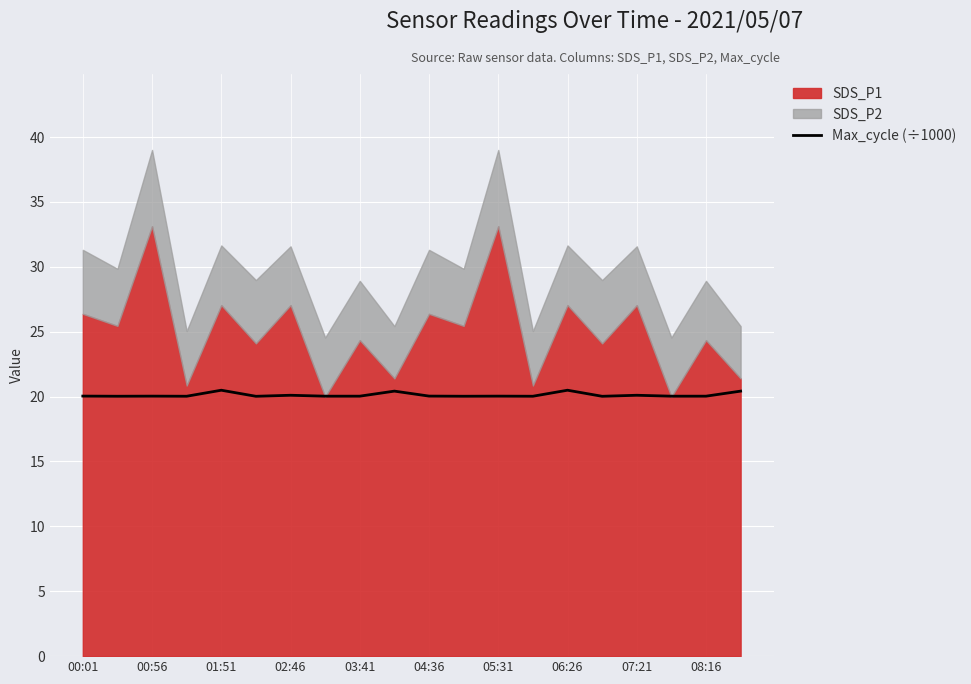

What is the maximum value for Max_cycle (÷1000)?

20.5